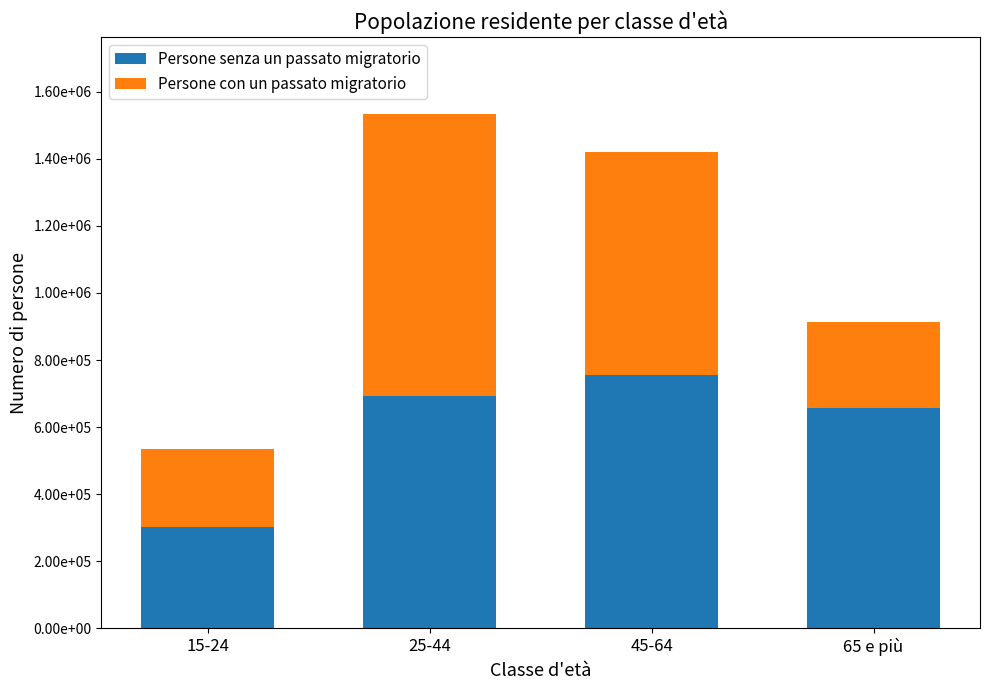

Are the bars horizontal?

No